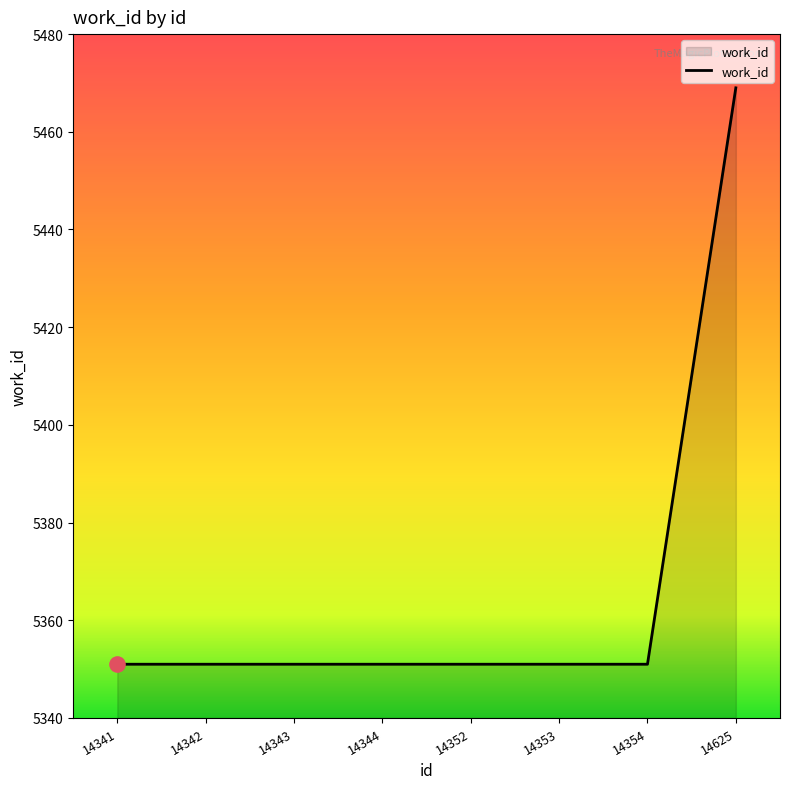

What is the ratio of the value at 14343 to the value at 14353?

1.0